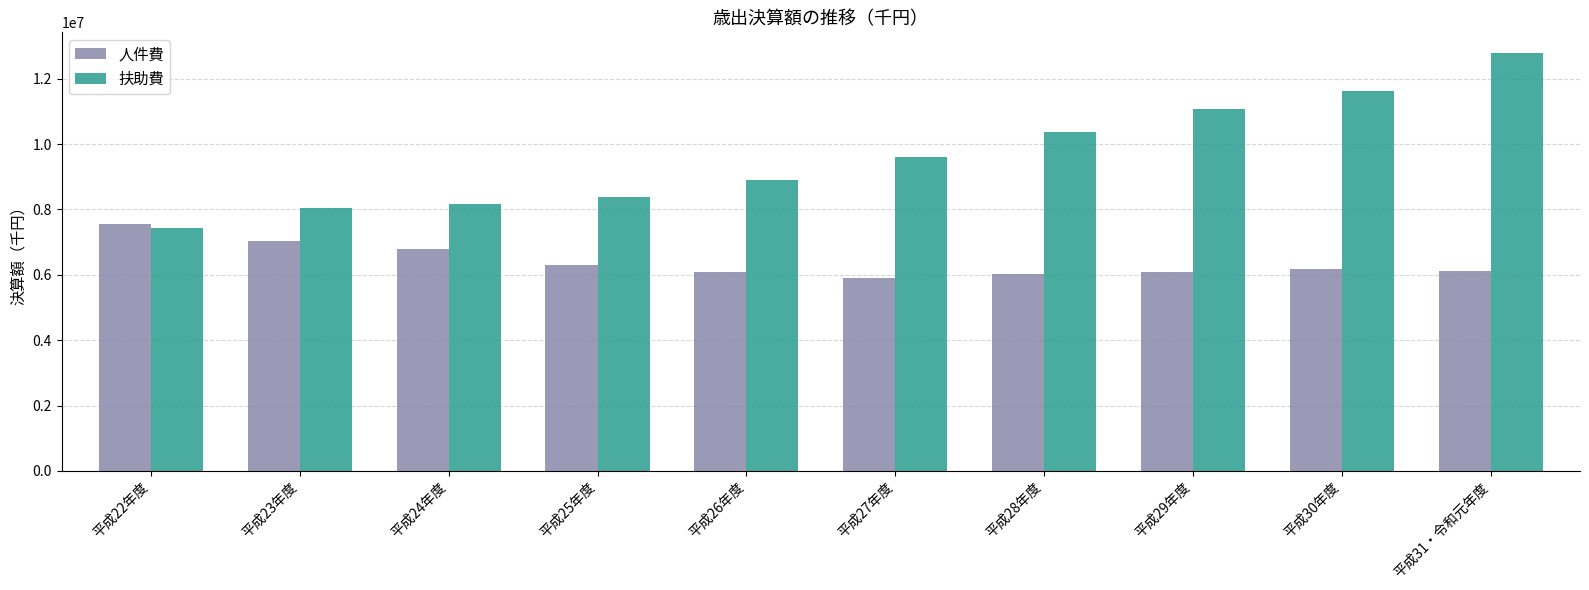

At which category is the sum across all series the highest?

平成31・令和元年度